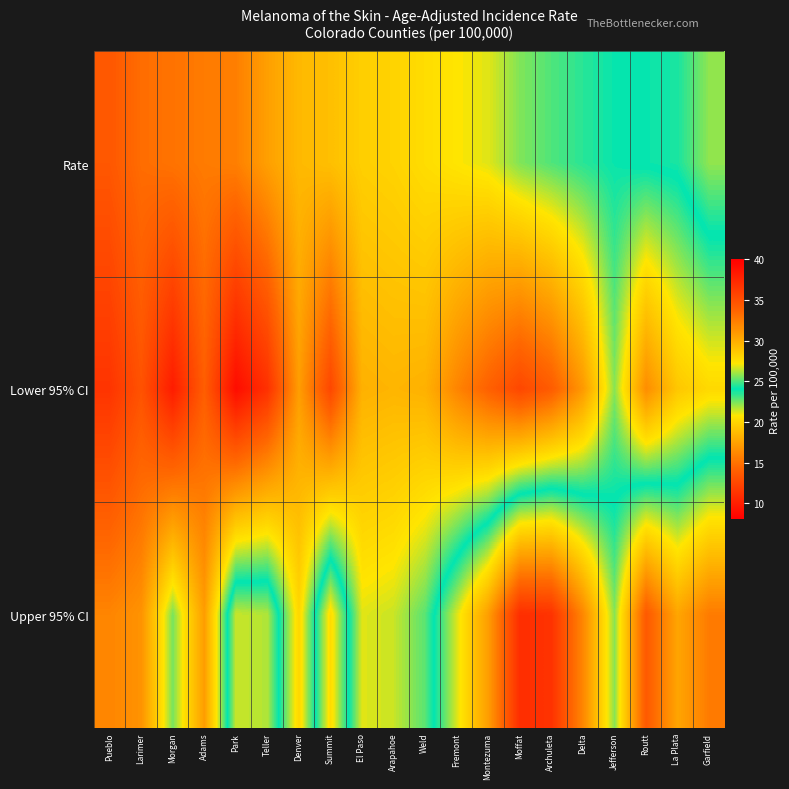

What is the smallest value displayed?

8.8